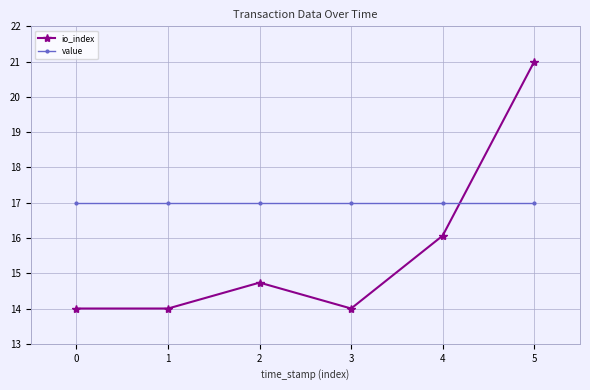

What is the difference between the io_index values at 2 and 5?

6.3